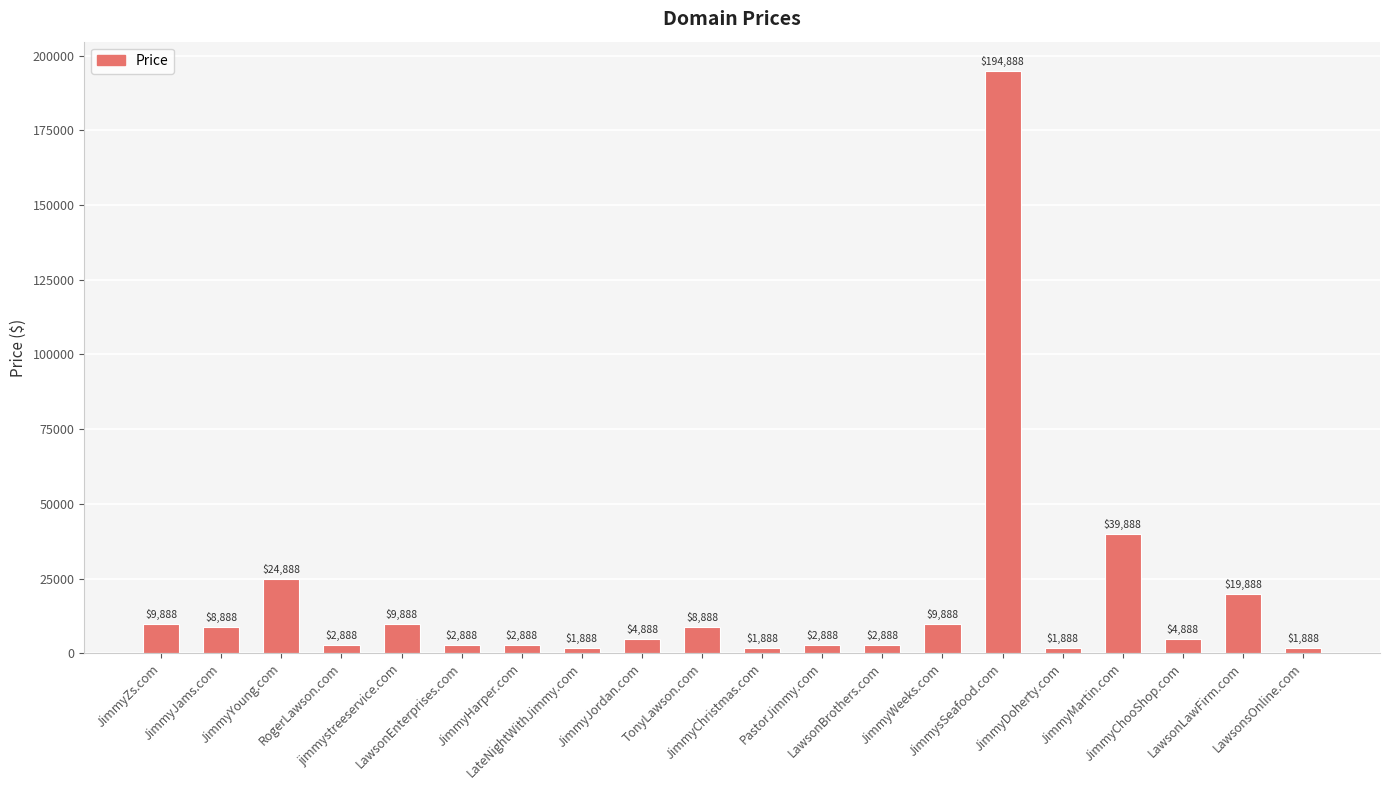

Is it true that the value at JimmyZs.com is 9888?

True